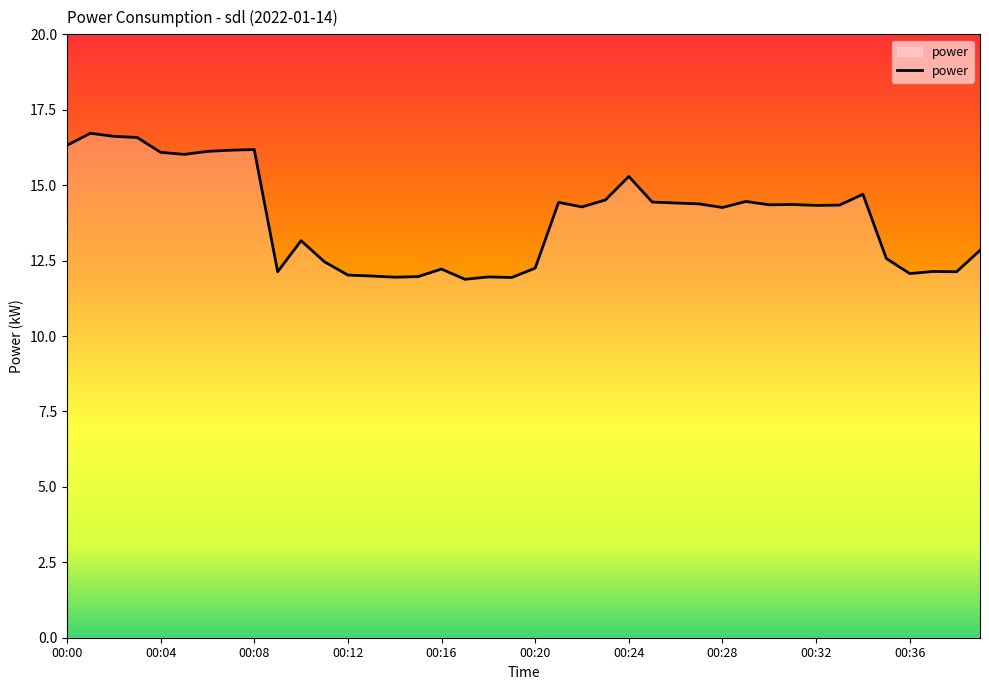

What is the minimum value shown in the chart?

11.9